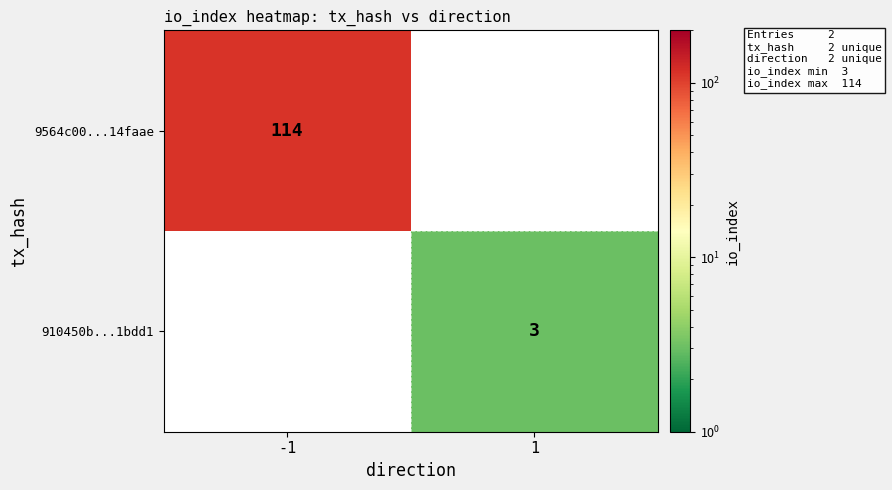

The 9564c00...14faae series shows 41 at -1. True or false?

False